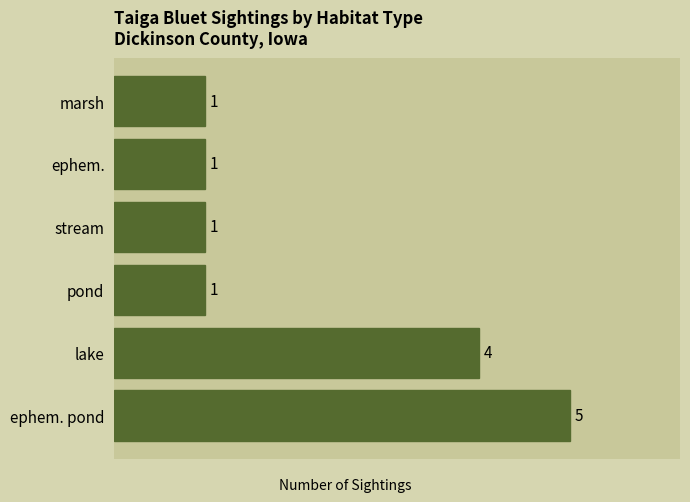

Reading bottom to top, what are all the values shown in this chart?

5	4	1	1	1	1